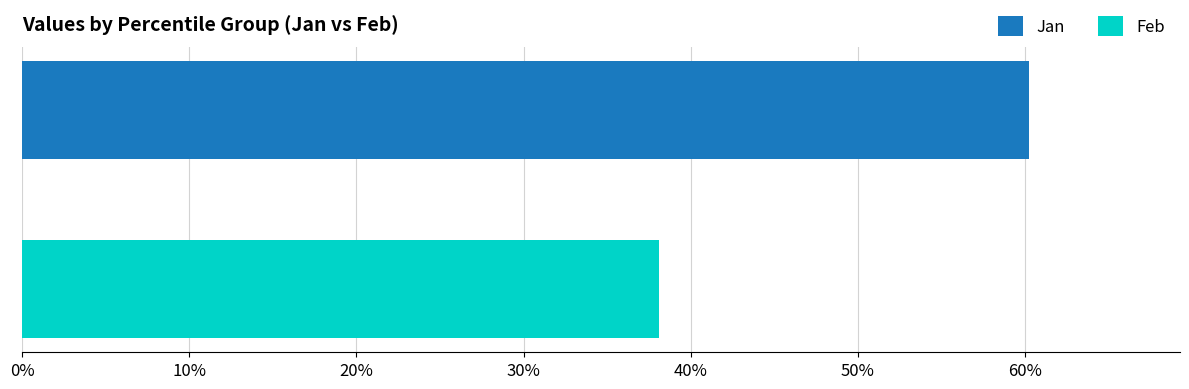

What are all the series names shown in the legend?

Jan, Feb